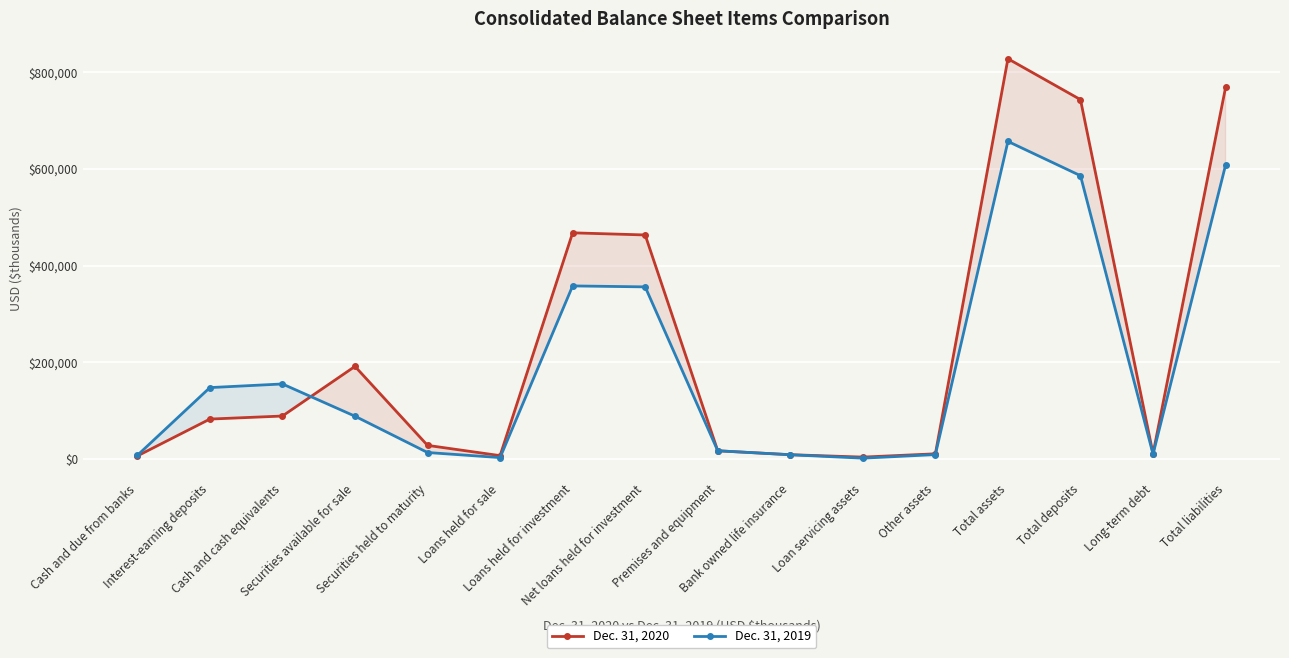

True or false: Dec. 31, 2020 has a value of 827770 at Total assets.

True